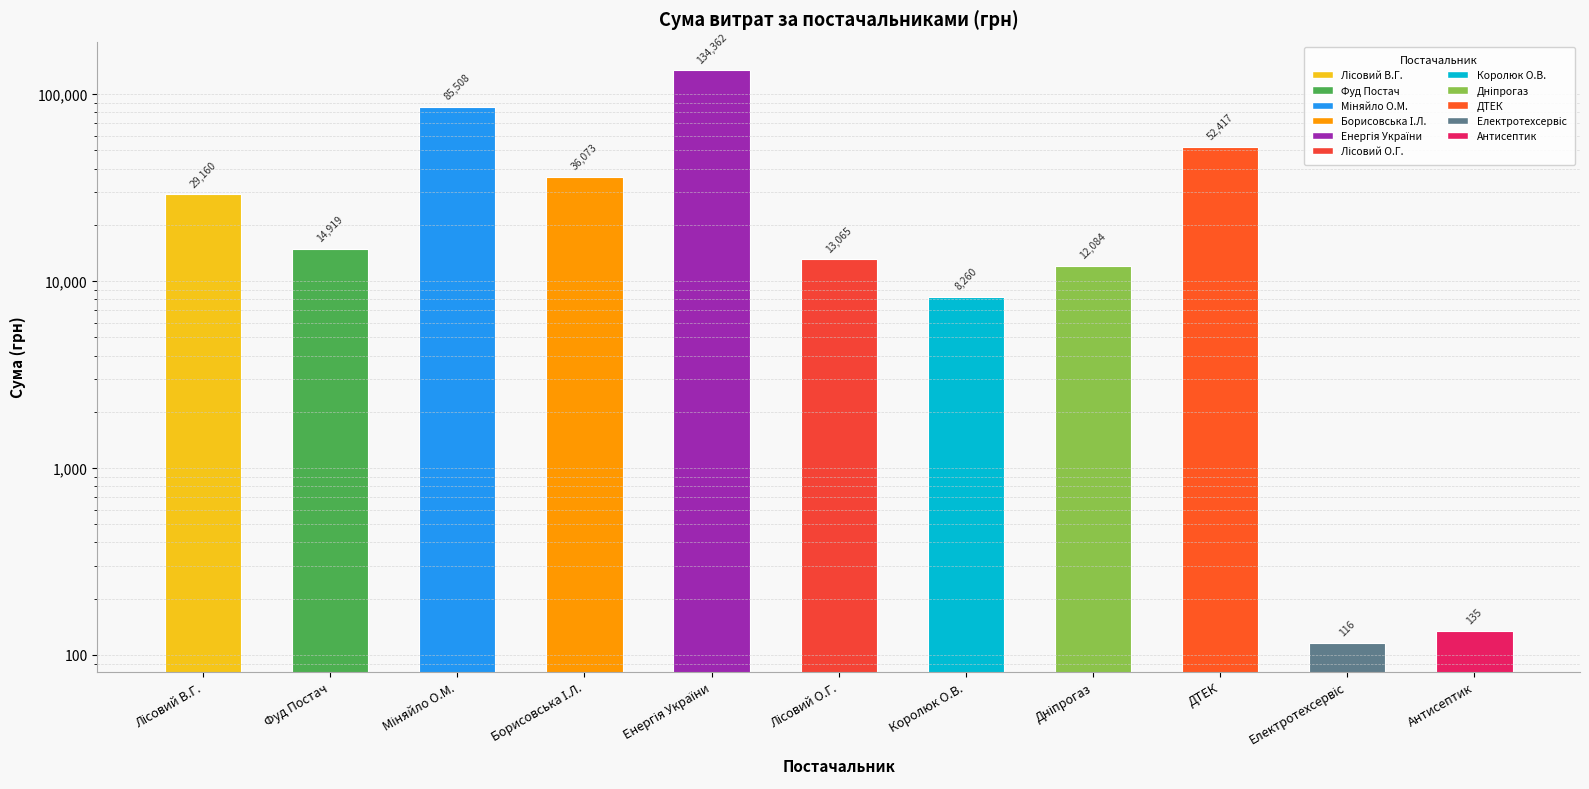

Rank the categories by value from highest to lowest.

Енергія України, Міняйло О.М., ДТЕК, Борисовська І.Л., Лісовий В.Г., Фуд Постач, Лісовий О.Г., Дніпрогаз, Королюк О.В., Антисептик, Електротехсервіс